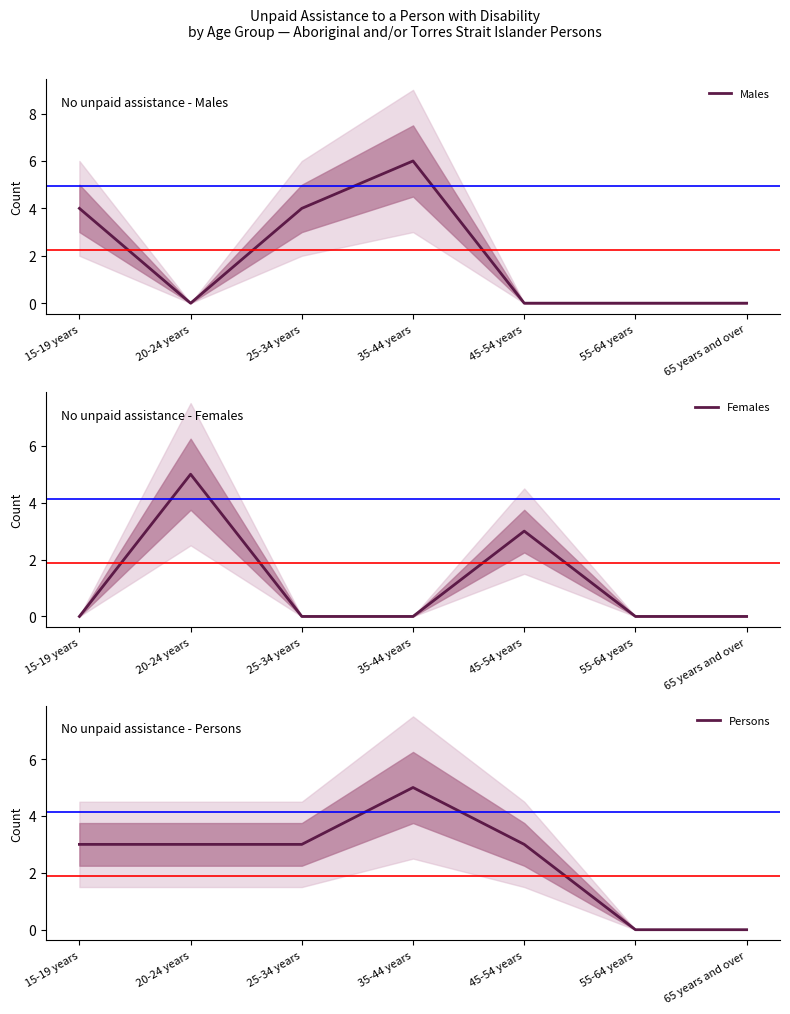

How many intersections are there between Females and Persons?

2